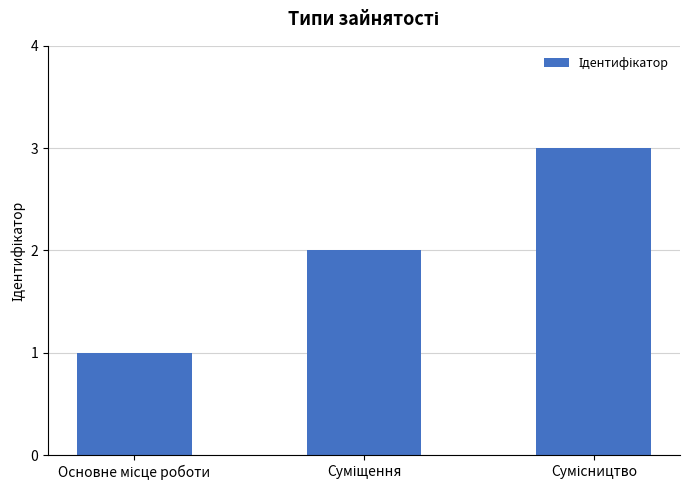

Reading left to right, list all the values displayed in this chart.

1	2	3